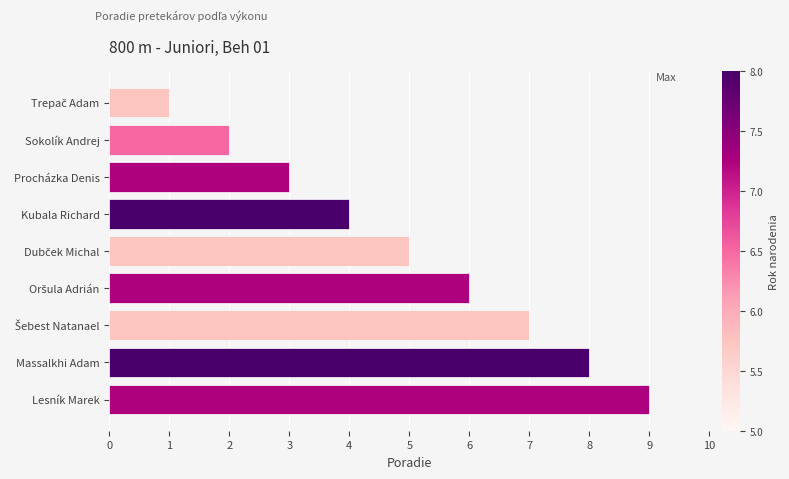

What is the change in value from Massalkhi Adam to Lesník Marek?

+1